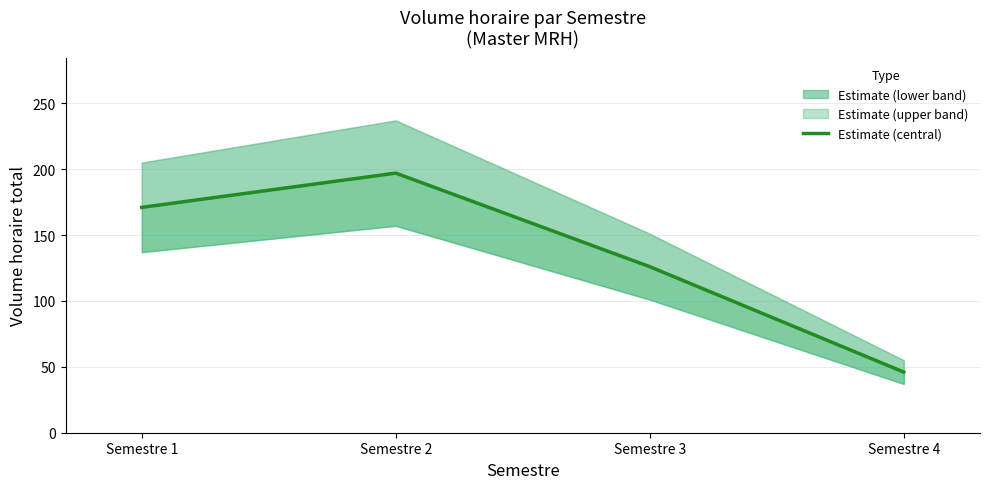

At which category does the chart reach its minimum across all series?

Semestre 4